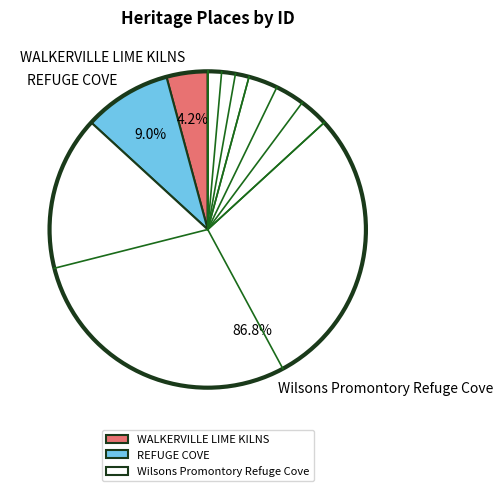

True or false: Wilsons Promontory Refuge Cove accounts for 72% of the total.

False